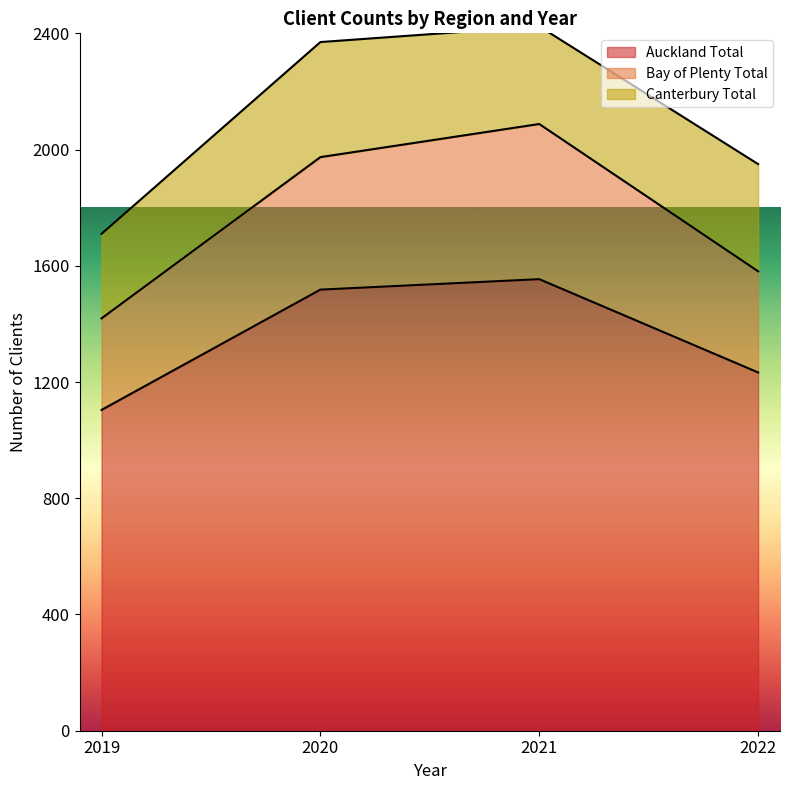

What is the total value across all series at 2020?

2370